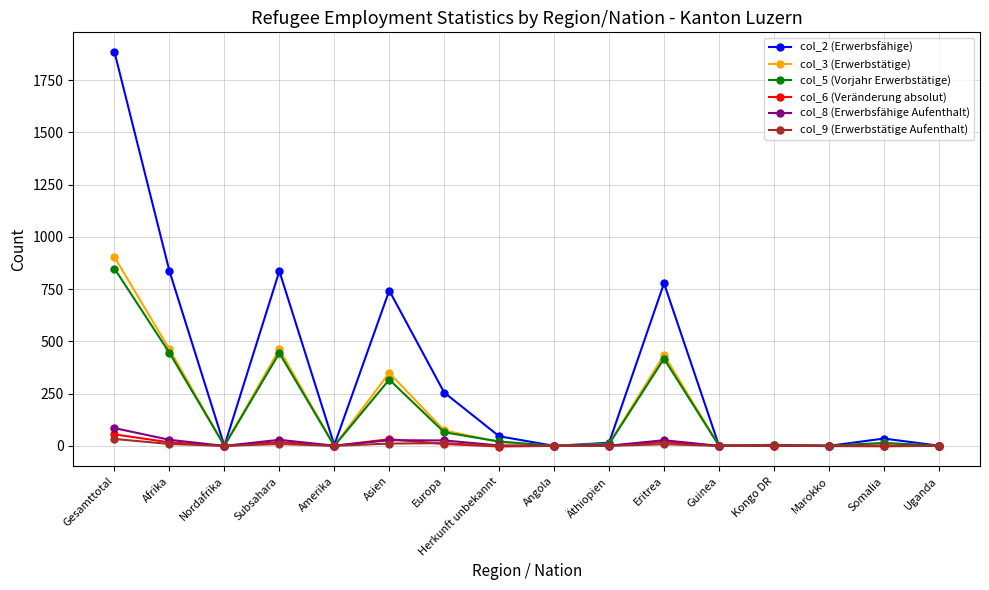

At which category does the chart reach its peak across all series?

Gesamttotal